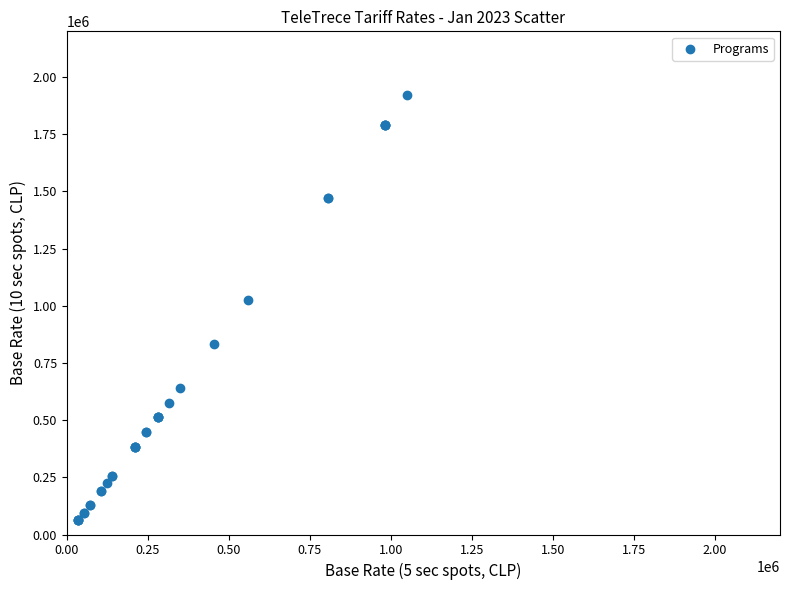

What Y value in the scatter plot is closest to 992000?

1024000